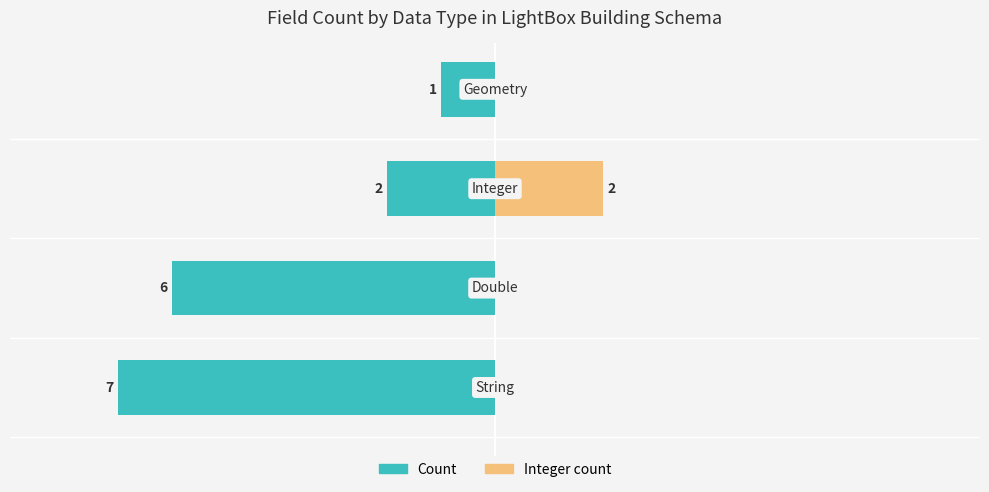

List the series in order of their overall mean, lowest first.

Count, Integer count